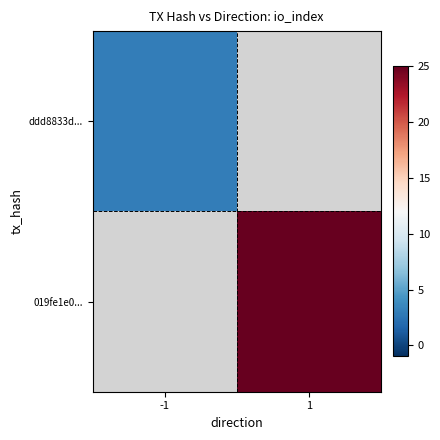

What is the smallest value displayed?

3.0